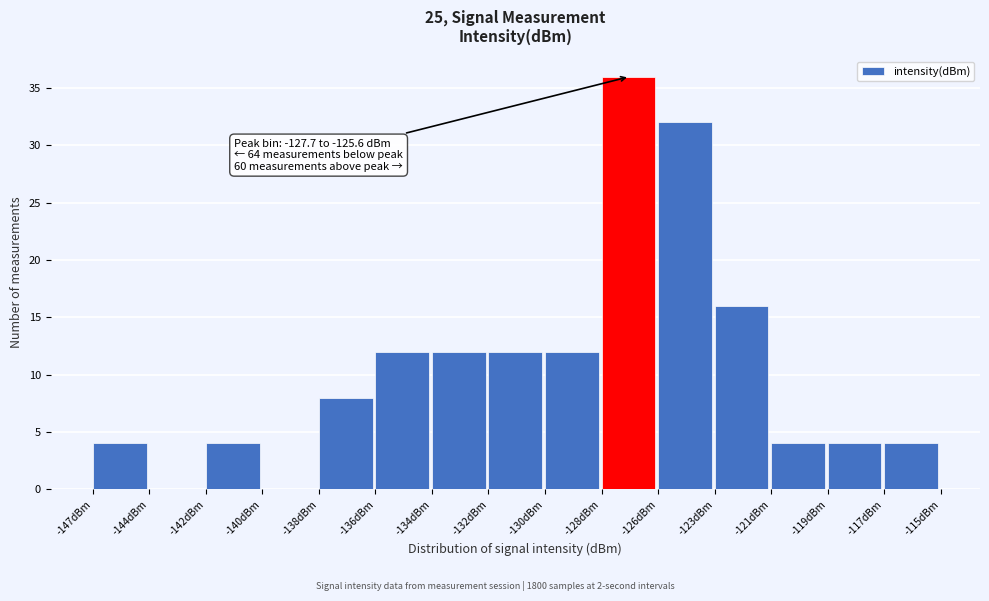

Reading left to right, what are all the values shown in this chart?

-147dBm=4	-144dBm=0	-142dBm=4	-140dBm=0	-138dBm=8	-136dBm=12	-134dBm=12	-132dBm=12	-130dBm=12	-128dBm=36	-126dBm=32	-123dBm=16	-121dBm=4	-119dBm=4	-117dBm=4